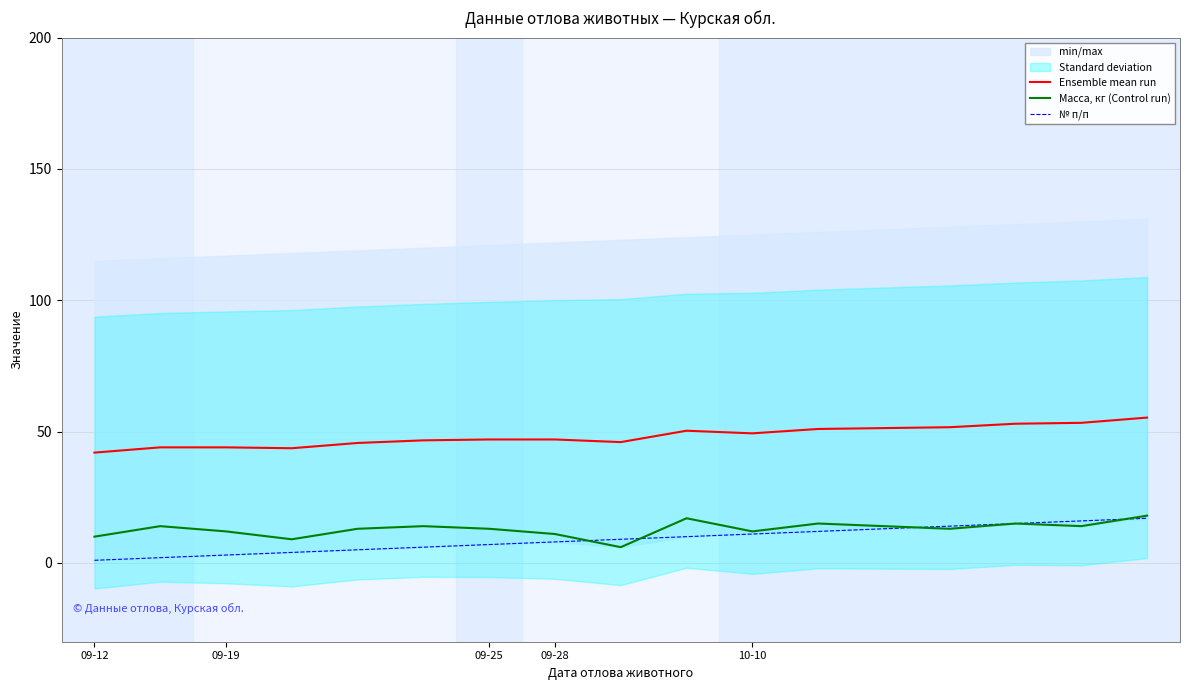

What is the lowest value of the Ensemble mean run series?

42.0